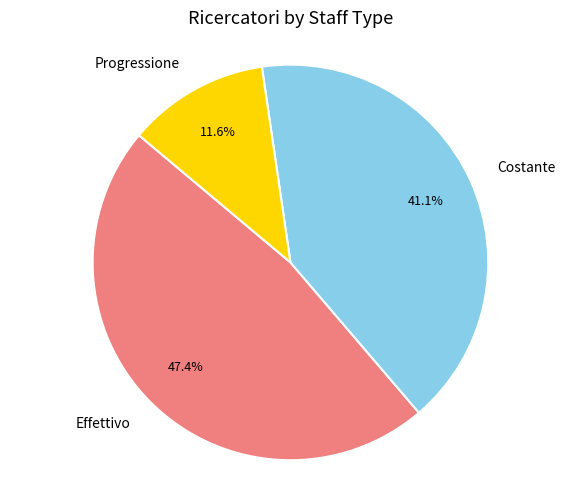

To the nearest percent, what is the difference between the Costante and Effettivo slice percentages?

6%